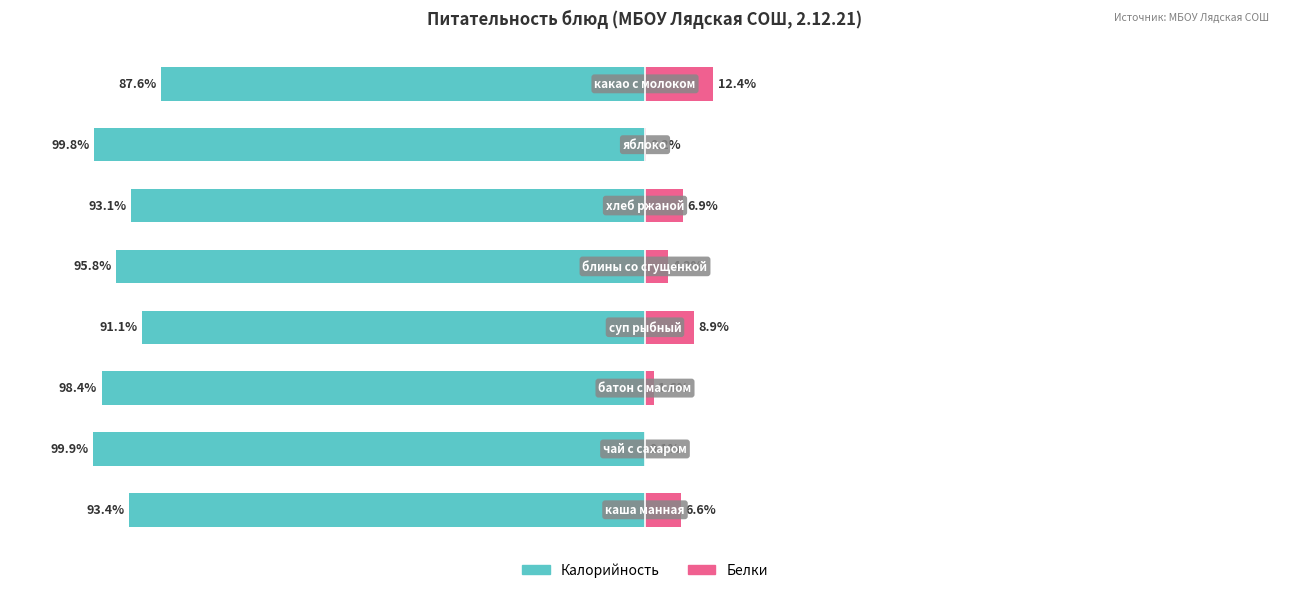

Which has a higher value, 6 or 7?

7